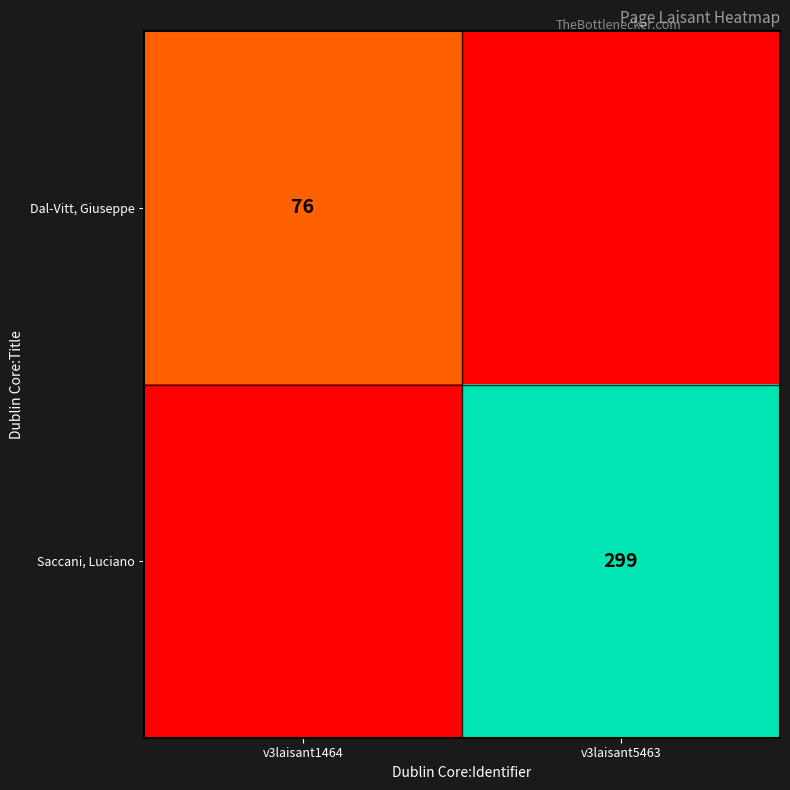

The Saccani, Luciano series shows 299 at v3laisant5463. True or false?

True